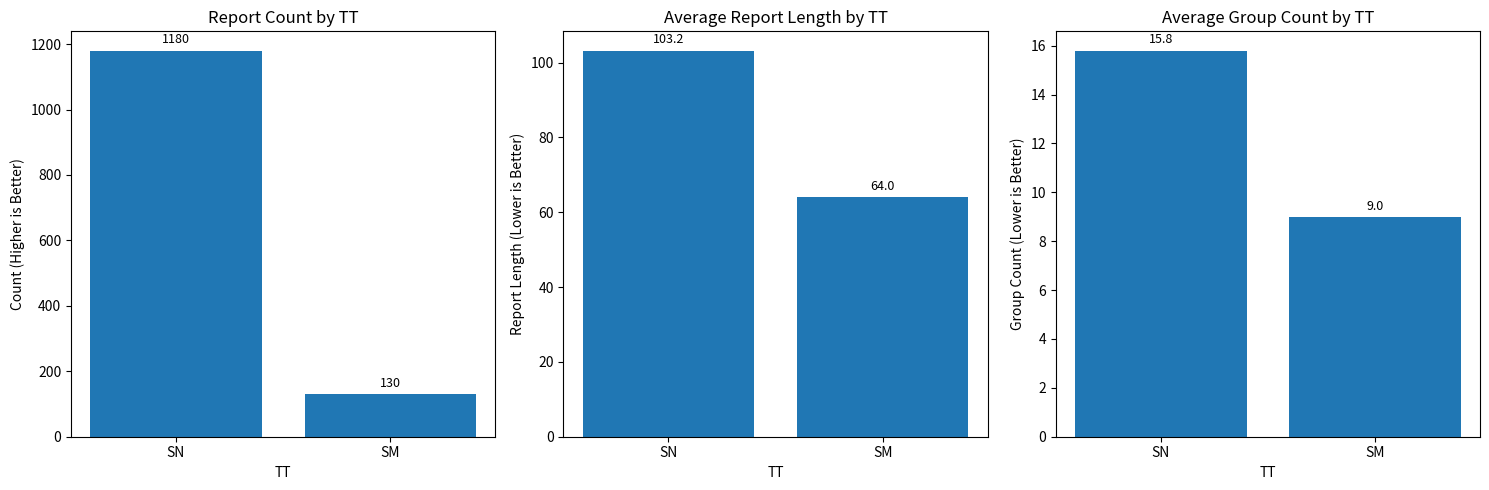

True or false: Mean RPT_LEN has a value of 64.0 at SM.

True